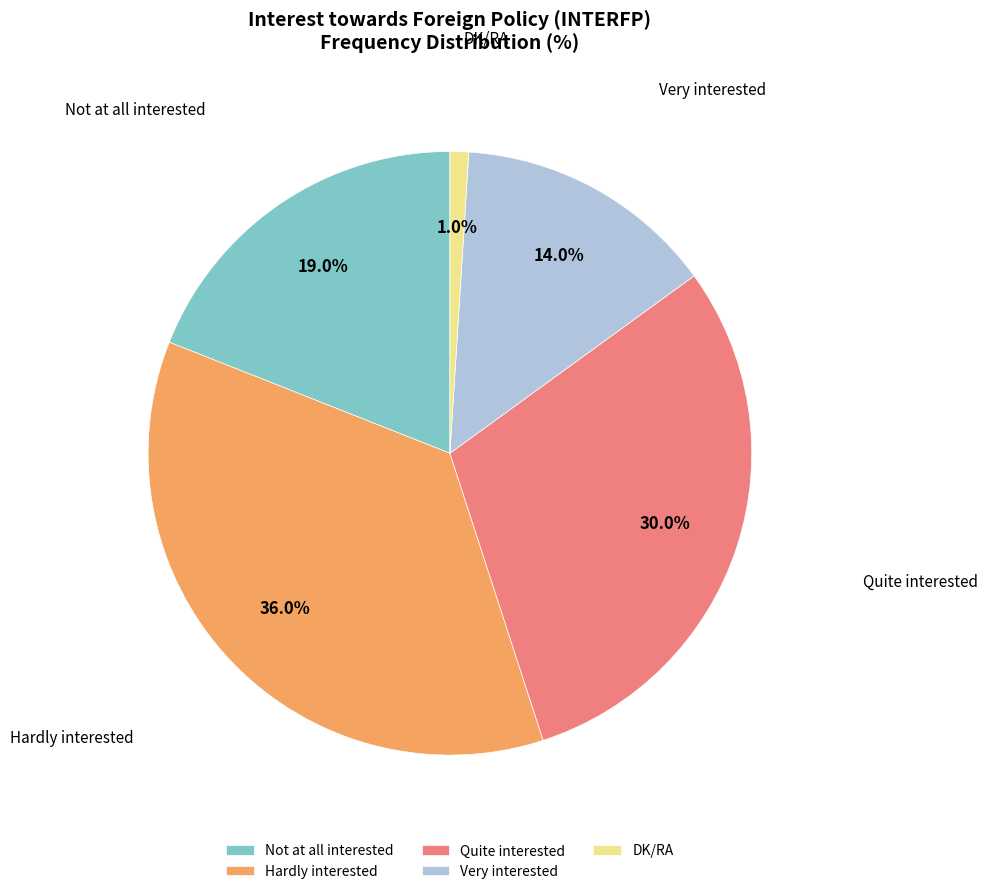

What is the ratio of the value at Very interested to the value at Quite interested?

0.5